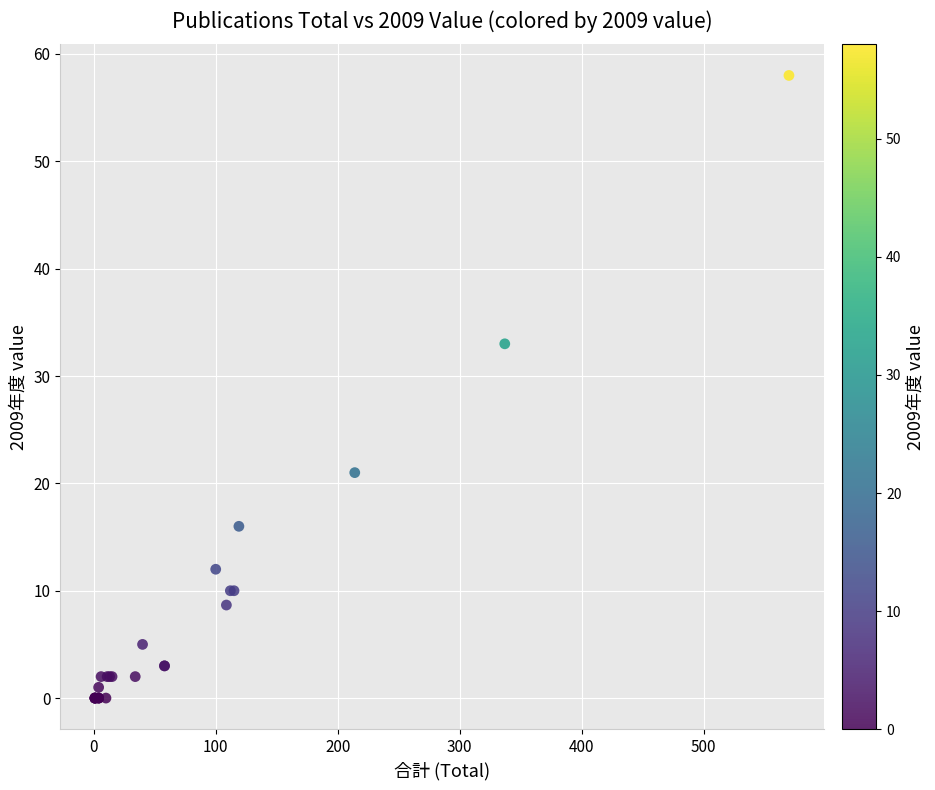

What Y value in the scatter plot is closest to 29?

33.0